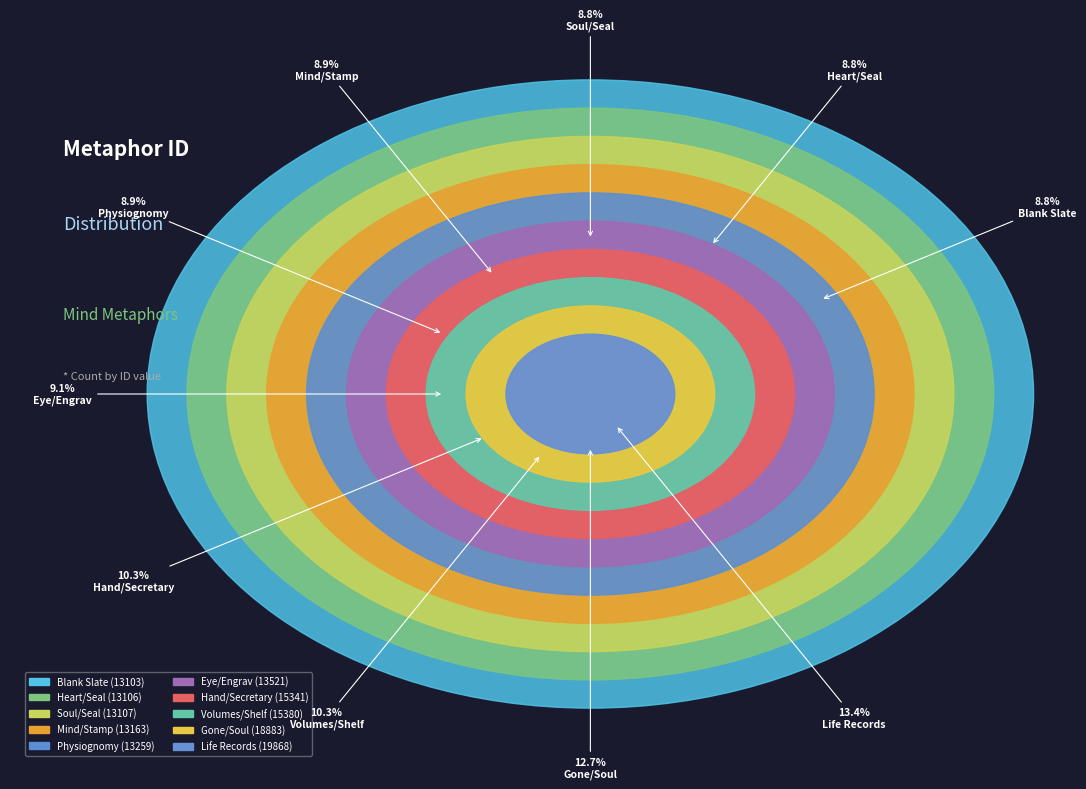

What percentage is NOT represented by Blank Slate?

91.2%